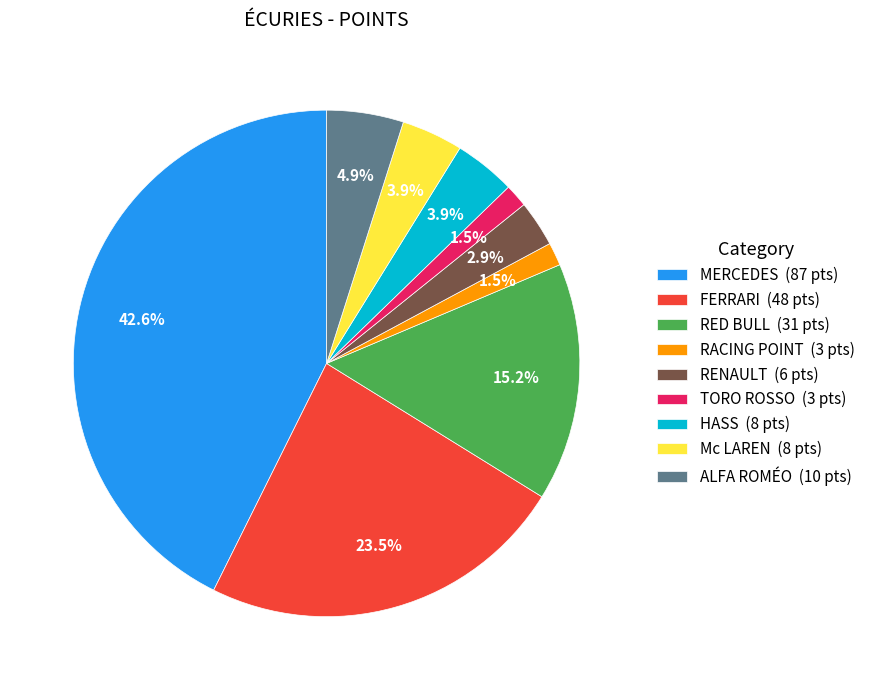

Is the sum of TORO ROSSO (3 pts) and Mc LAREN (8 pts) greater than half?

No